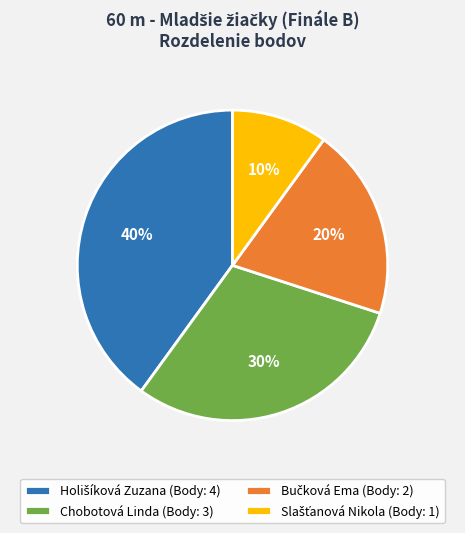

To the nearest percent, what percentage of the pie is Chobotová Linda (Body: 3)?

30%